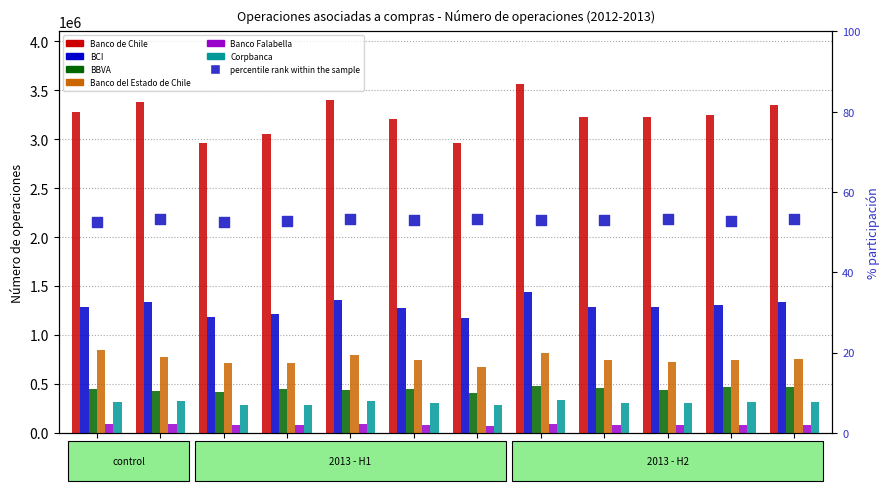

At how many categories does at least one series exceed 2139846?

12